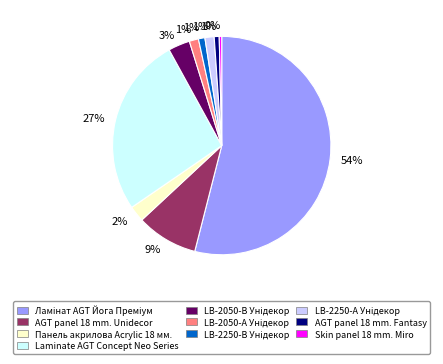

Is there a majority slice in this chart?

Yes